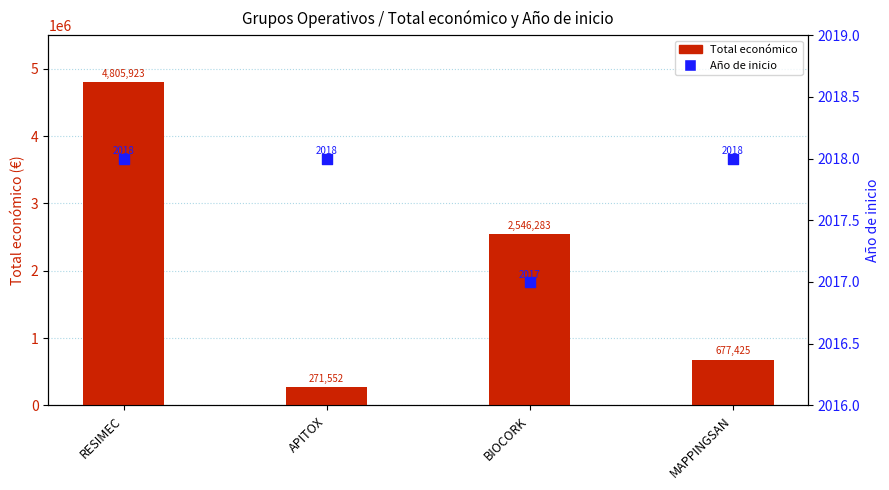

Is the value of Total económico at RESIMEC greater than the value of Año de inicio at APITOX?

Yes